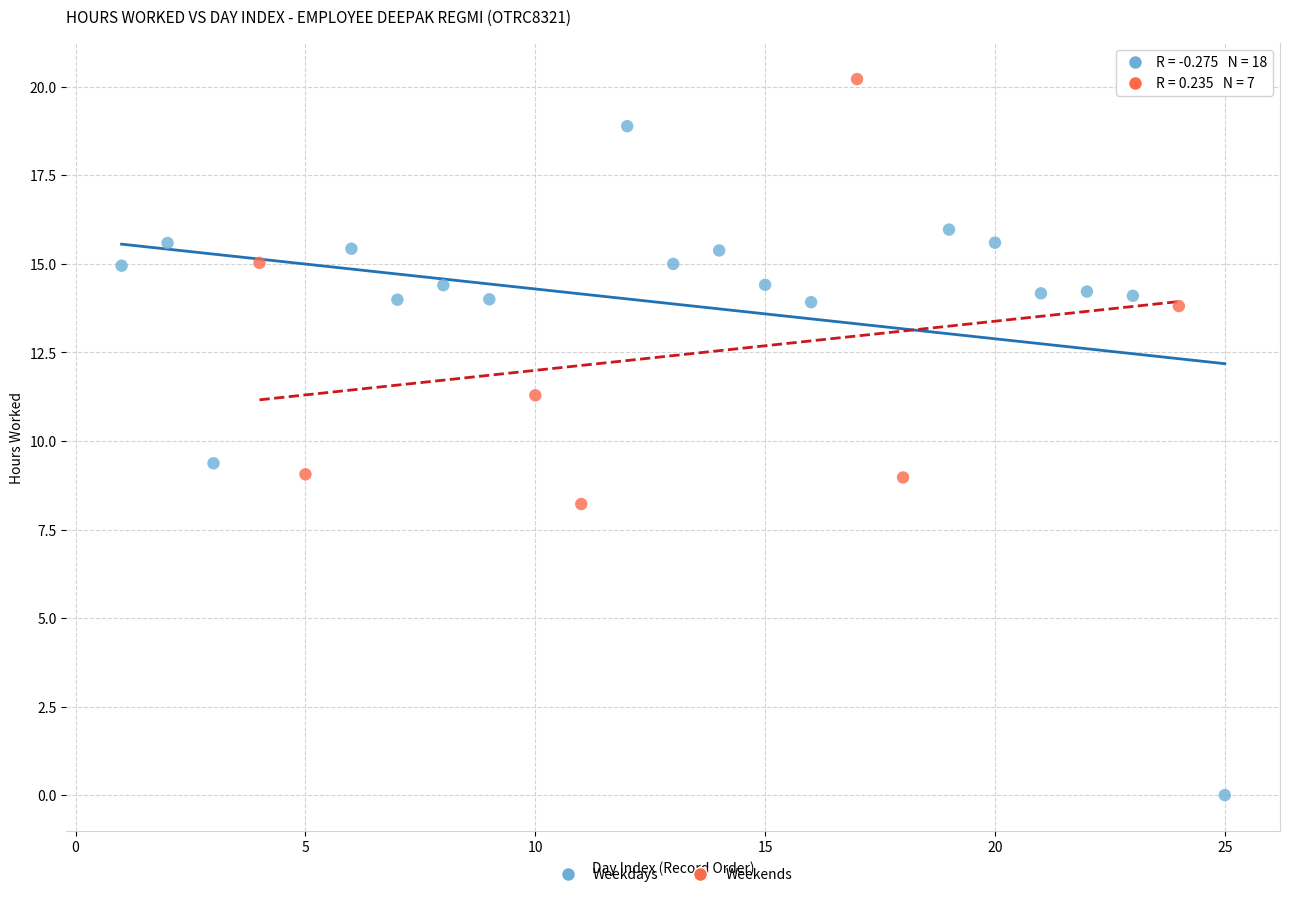

Which series reaches the maximum Y coordinate?

Weekends